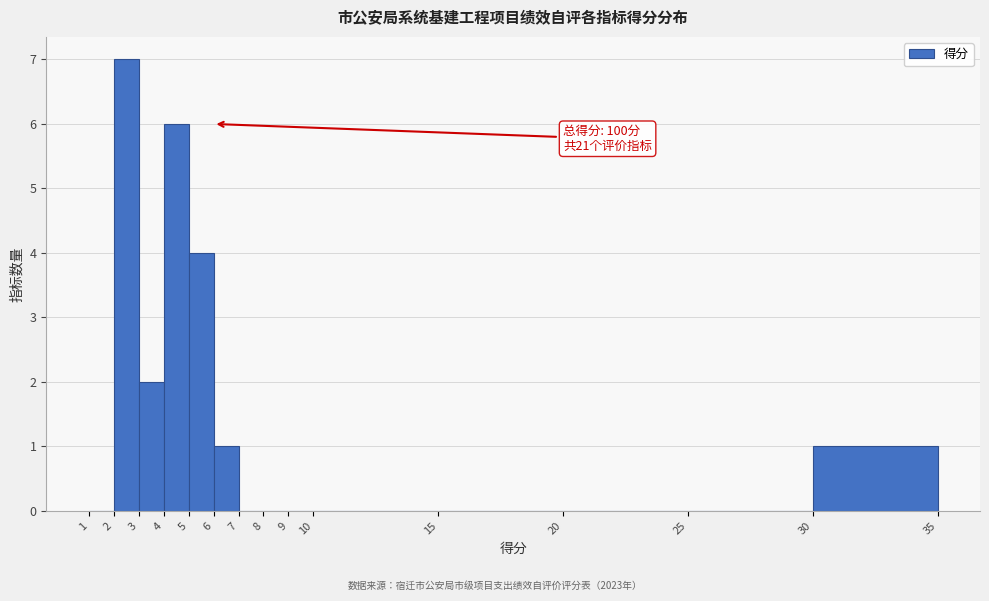

Which range on the x-axis has the tallest bar?

2 to 3